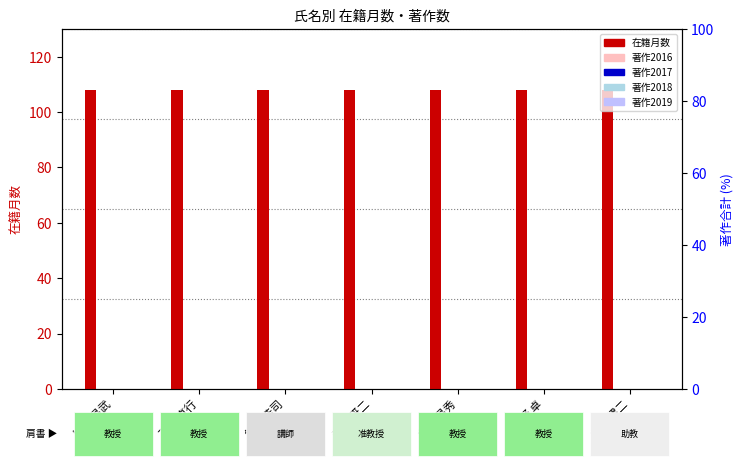

Reading left to right, list all the values displayed in this chart.

在籍月数: 川田 昌武=108	下村 直行=108	鈴木 浩司=108	寺西 研二=108	北條 昌秀=108	安野 卓=108	山中 建二=108
著作2016: 川田 昌武=0	下村 直行=0	鈴木 浩司=0	寺西 研二=0	北條 昌秀=0	安野 卓=0	山中 建二=0
著作2017: 川田 昌武=0	下村 直行=0	鈴木 浩司=0	寺西 研二=0	北條 昌秀=0	安野 卓=0	山中 建二=0
著作2018: 川田 昌武=0	下村 直行=0	鈴木 浩司=0	寺西 研二=0	北條 昌秀=0	安野 卓=0	山中 建二=0
著作2019: 川田 昌武=0	下村 直行=0	鈴木 浩司=0	寺西 研二=0	北條 昌秀=0	安野 卓=0	山中 建二=0